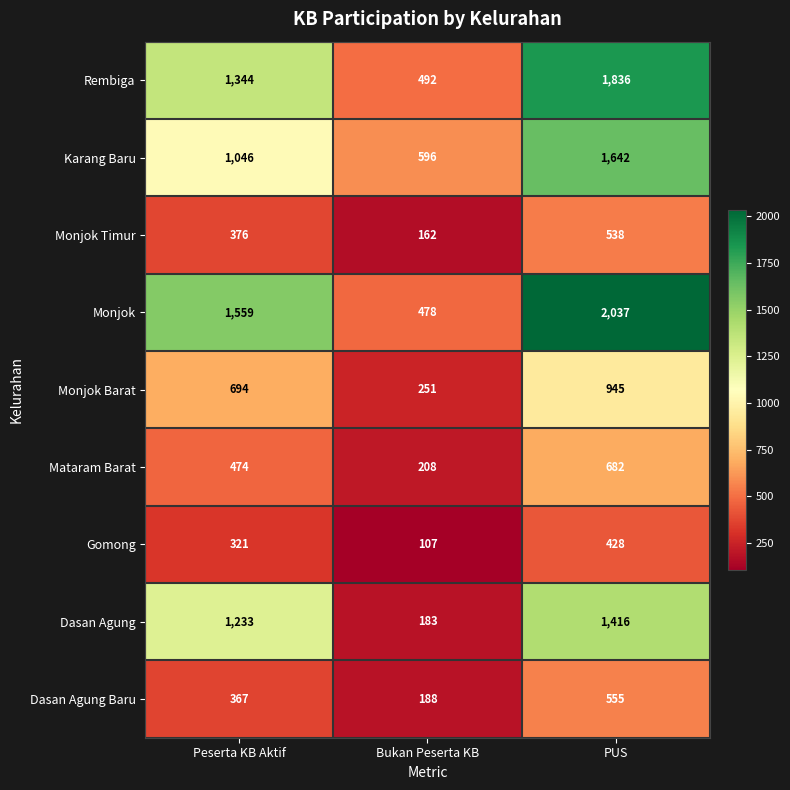

At which category is the sum across all series the highest?

PUS